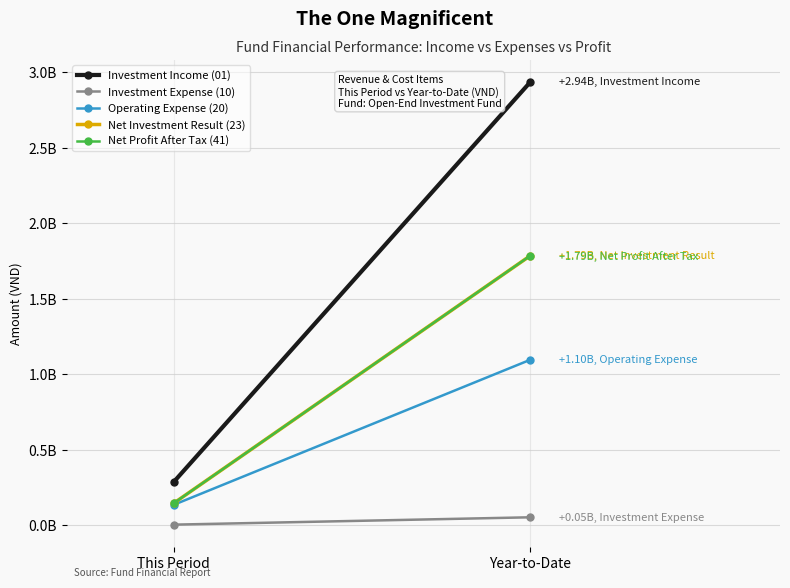

What is the difference between the Net Investment Result (23) values at This Period and Year-to-Date?

1638698676